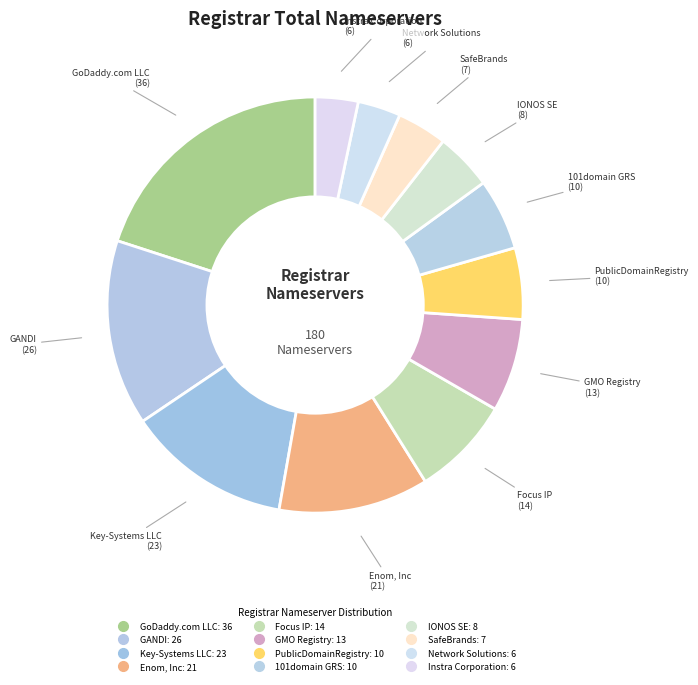

To the nearest percent, what is the difference between the largest and smallest slice percentages?

17%